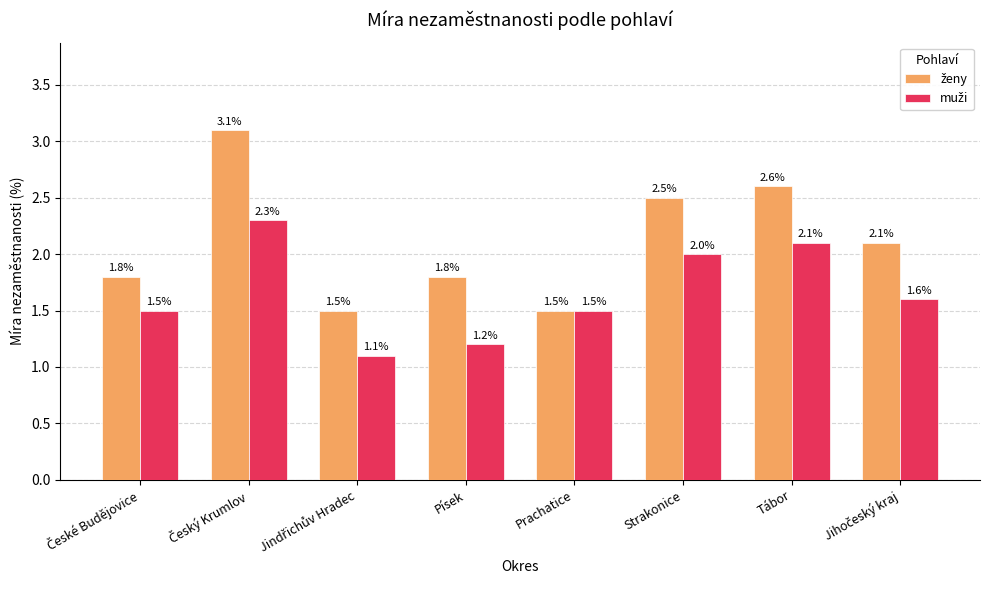

What is the total value across all series at Tábor?

4.7